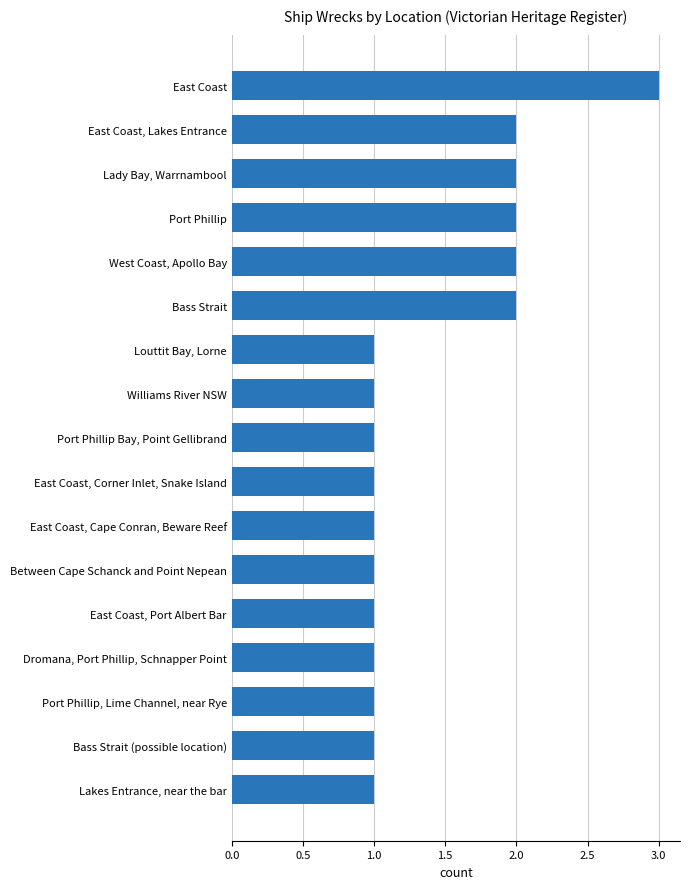

Approximately how many times larger is the value at West Coast, Apollo Bay compared to East Coast, Lakes Entrance?

1.0